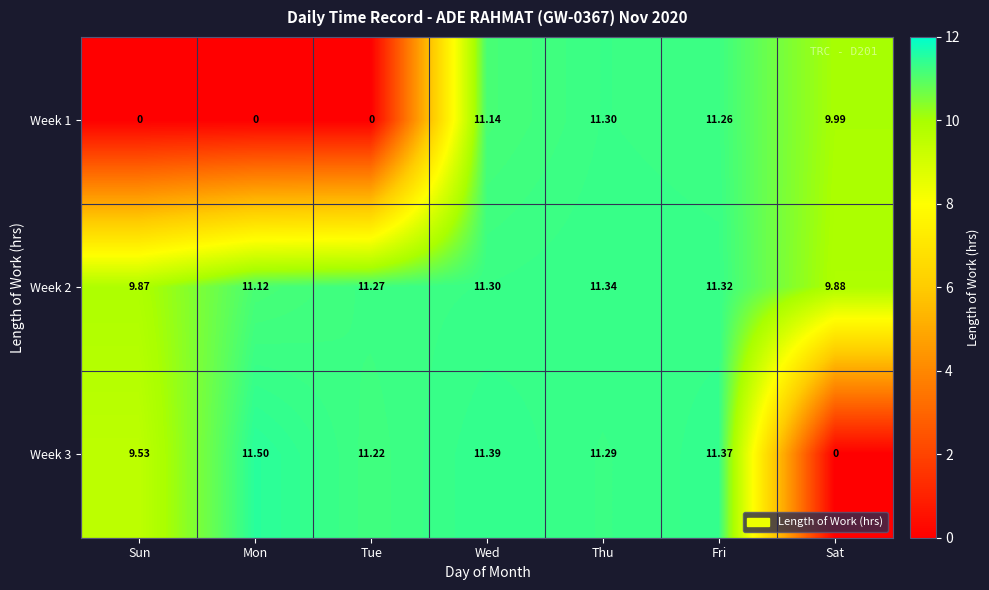

Which series has the largest total across all categories?

Week 2